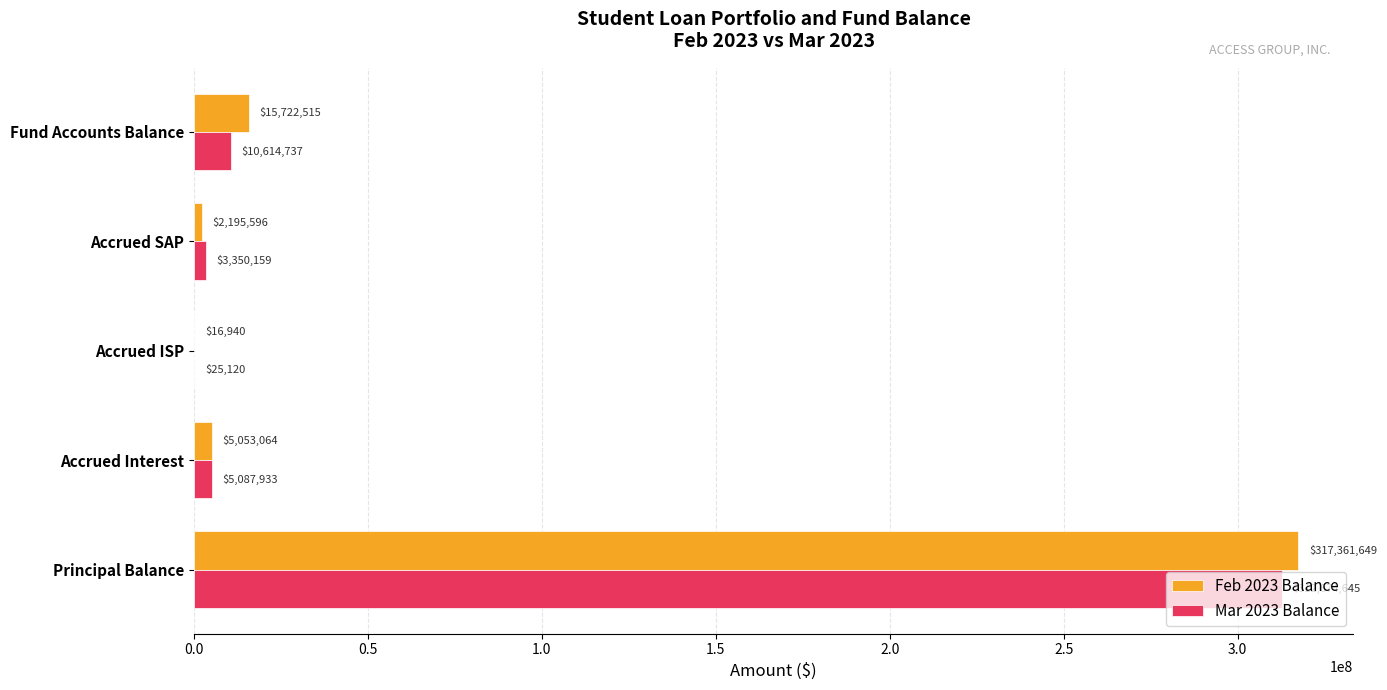

The value of Mar 2023 Balance at Accrued Interest is 5087933.4. True or false?

True